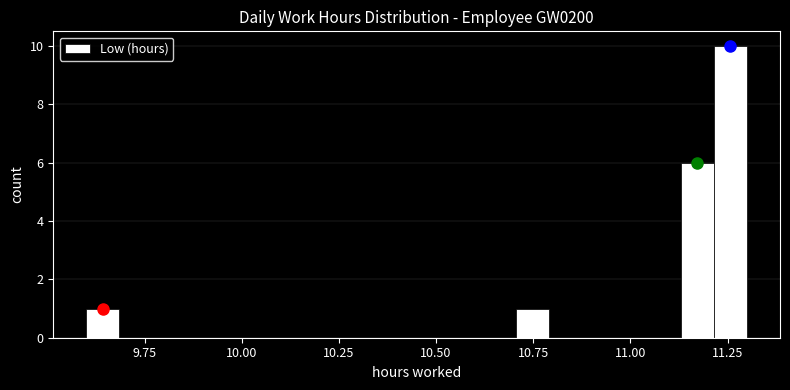

Around what value on the x-axis is the tallest bar? Give the approximate position of its centre, as read against the axis.

11.25